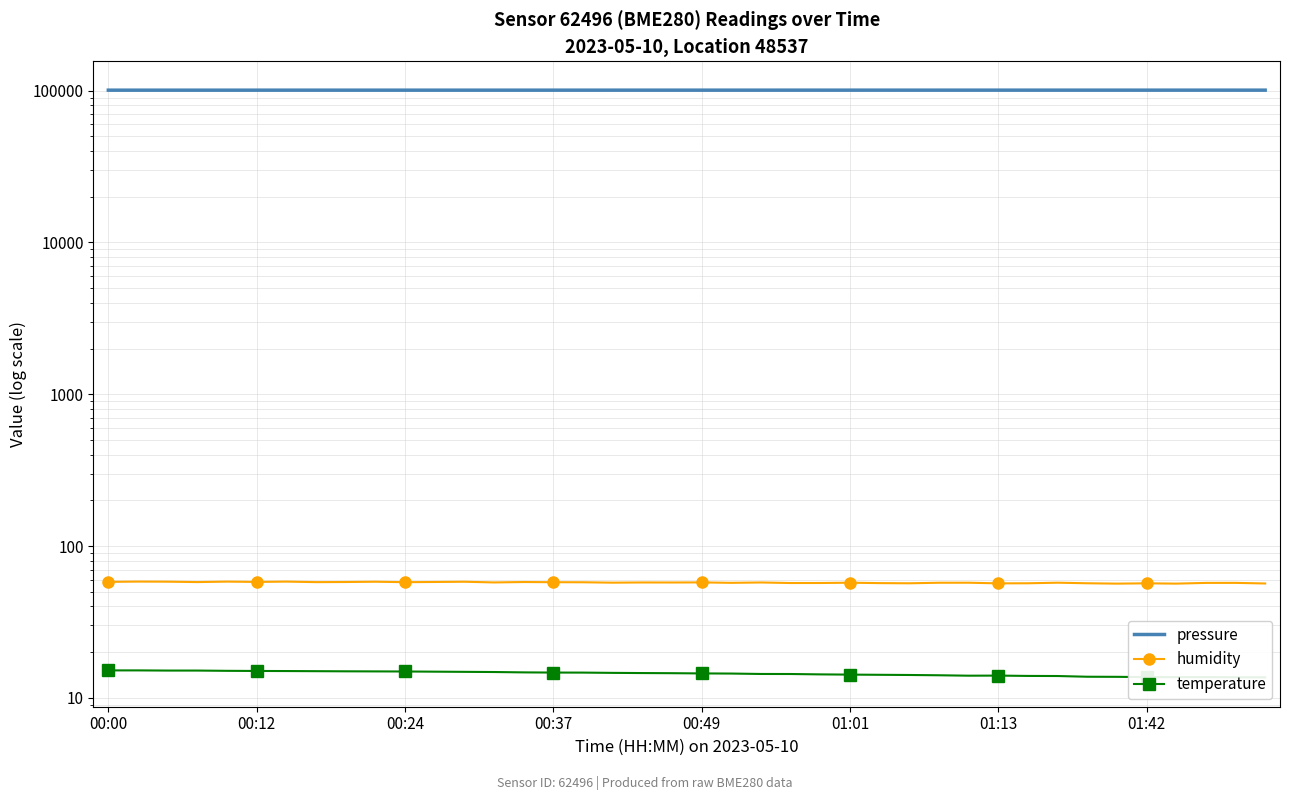

Where is pressure nearest to the value 100816?

16